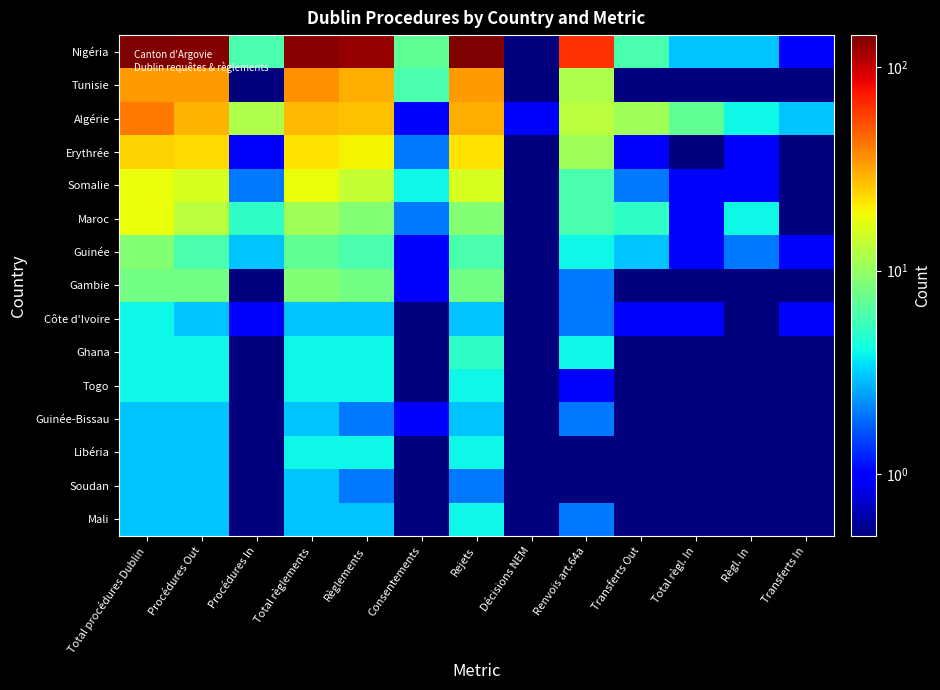

At which category is the sum across all series the highest?

Total procédures Dublin